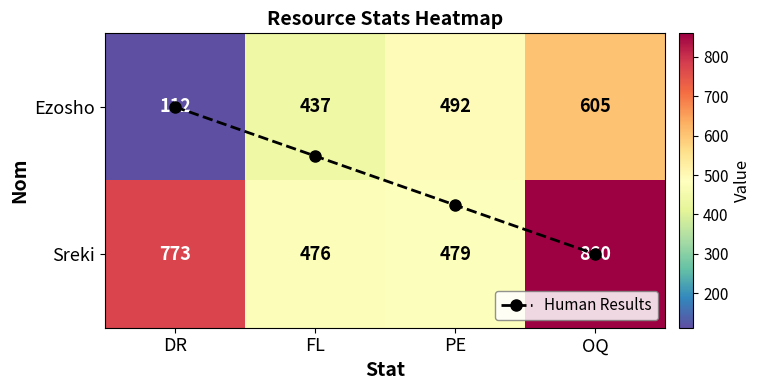

Which series has the largest total across all categories?

Sreki